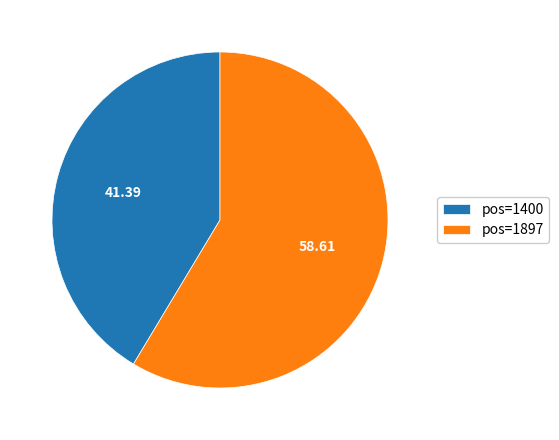

Is the sum of pos=1400 and pos=1897 greater than half?

Yes